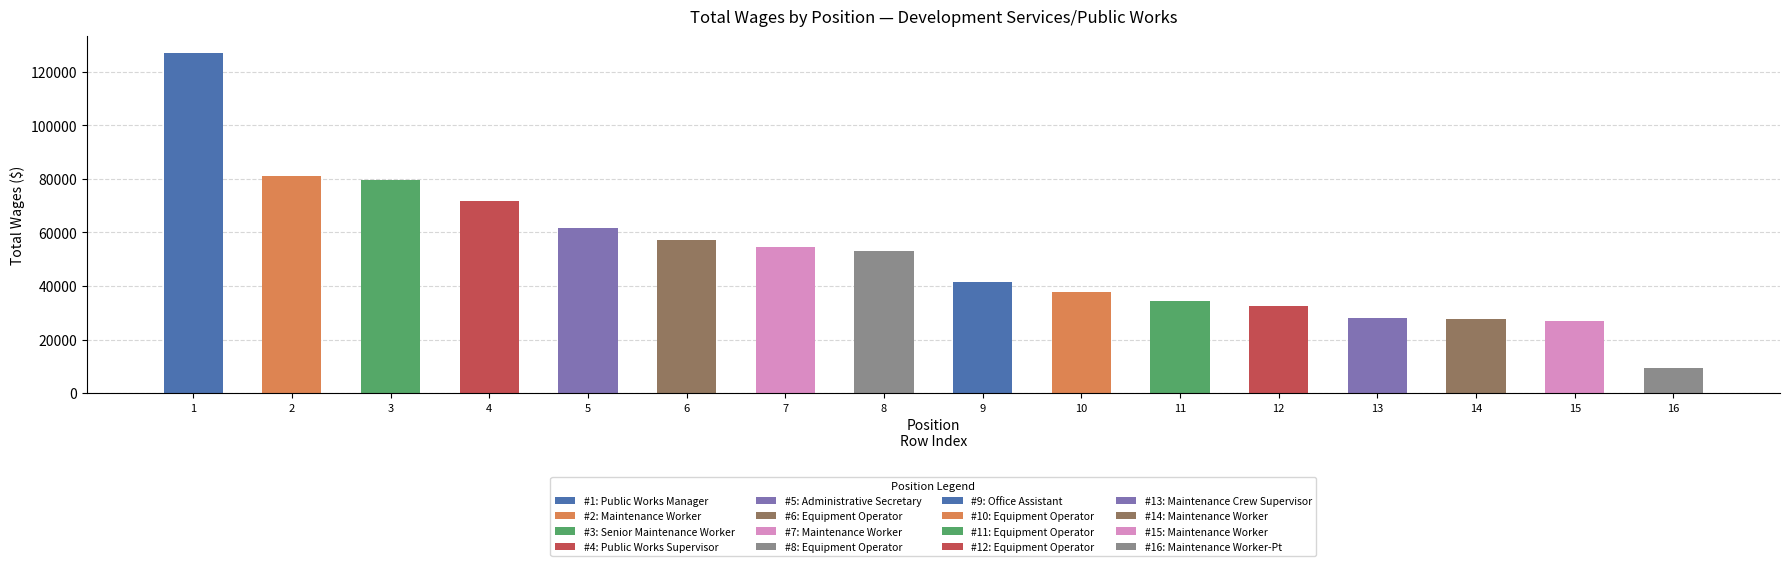

Rank the categories by value from lowest to highest.

Maintenance Worker-Pt, Maintenance Worker, Maintenance Worker, Maintenance Crew Supervisor, Equipment Operator, Equipment Operator, Equipment Operator, Office Assistant, Equipment Operator, Maintenance Worker, Equipment Operator, Administrative Secretary, Public Works Supervisor, Senior Maintenance Worker, Maintenance Worker, Public Works Manager